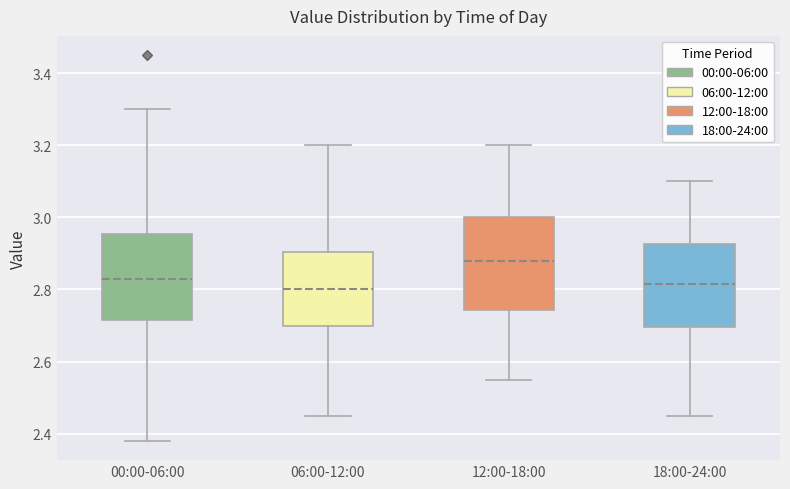

Reading left to right, read every box against the y-axis: the position of its median line, the range the box covers, and the ends of its whiskers. The values are not printed on the chart, so give them approximately, as read against the axis.

00:00-06:00: median 2.84, box 2.72 to 2.96, whiskers 2.38 to 3.30
06:00-12:00: median 2.80, box 2.70 to 2.90, whiskers 2.46 to 3.20
12:00-18:00: median 2.88, box 2.74 to 3.00, whiskers 2.56 to 3.20
18:00-24:00: median 2.82, box 2.70 to 2.92, whiskers 2.46 to 3.10